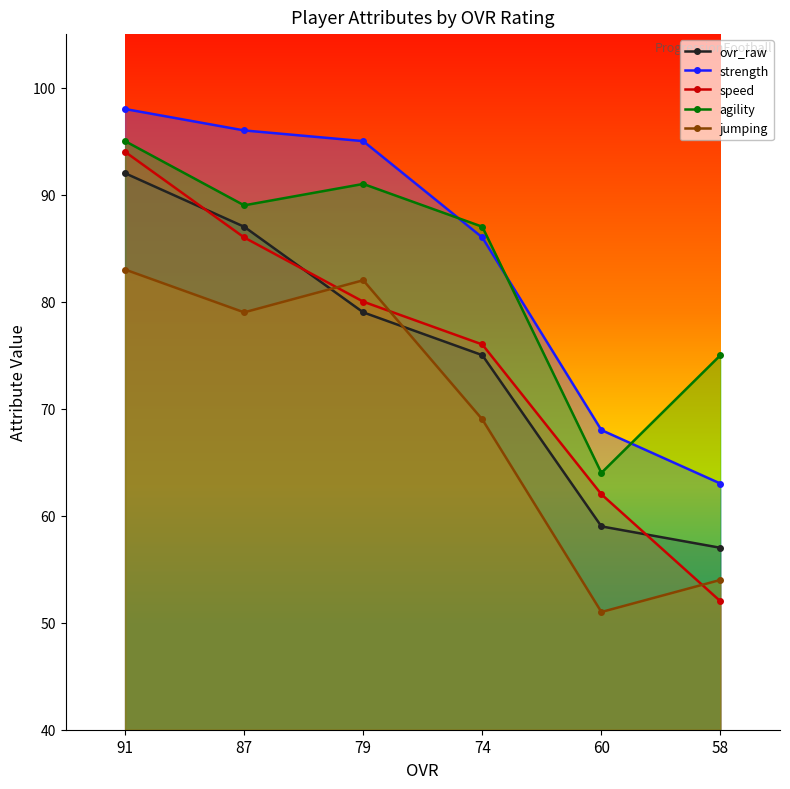

Which series changed the most between 91 and 60?

ovr_raw